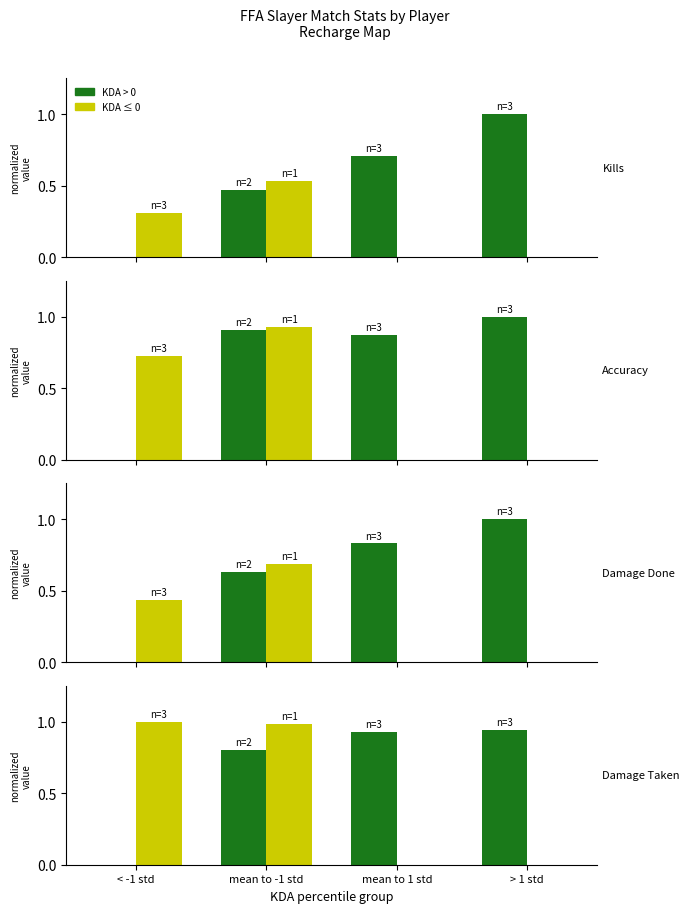

What is the sum of all KDA > 0 values?

2.7